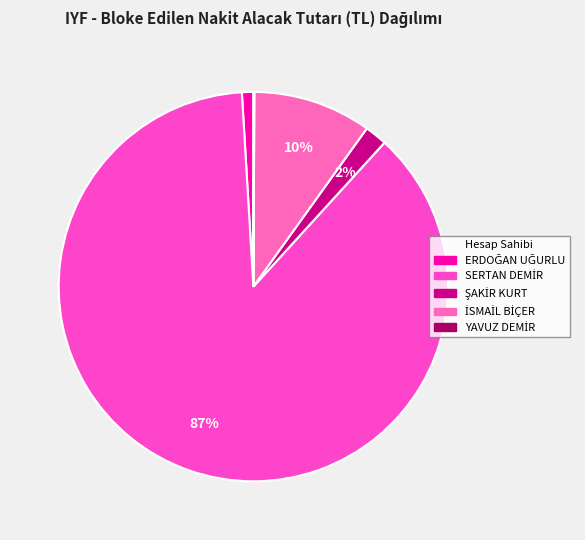

How many slices are in this pie chart?

5